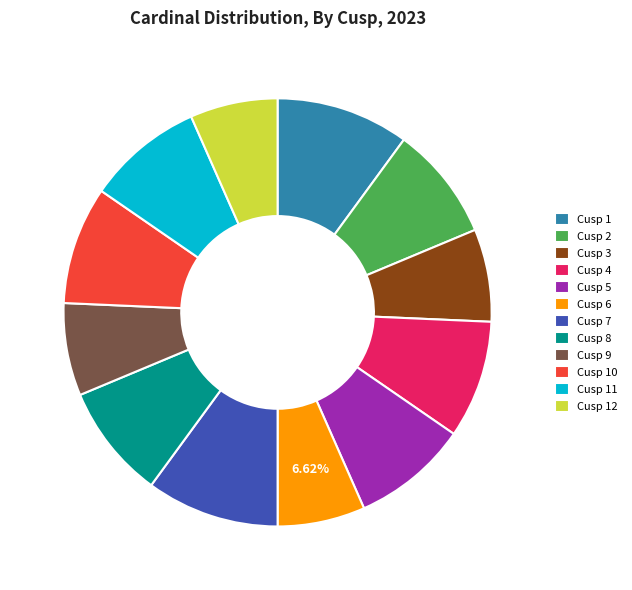

Does any single category account for the majority?

No